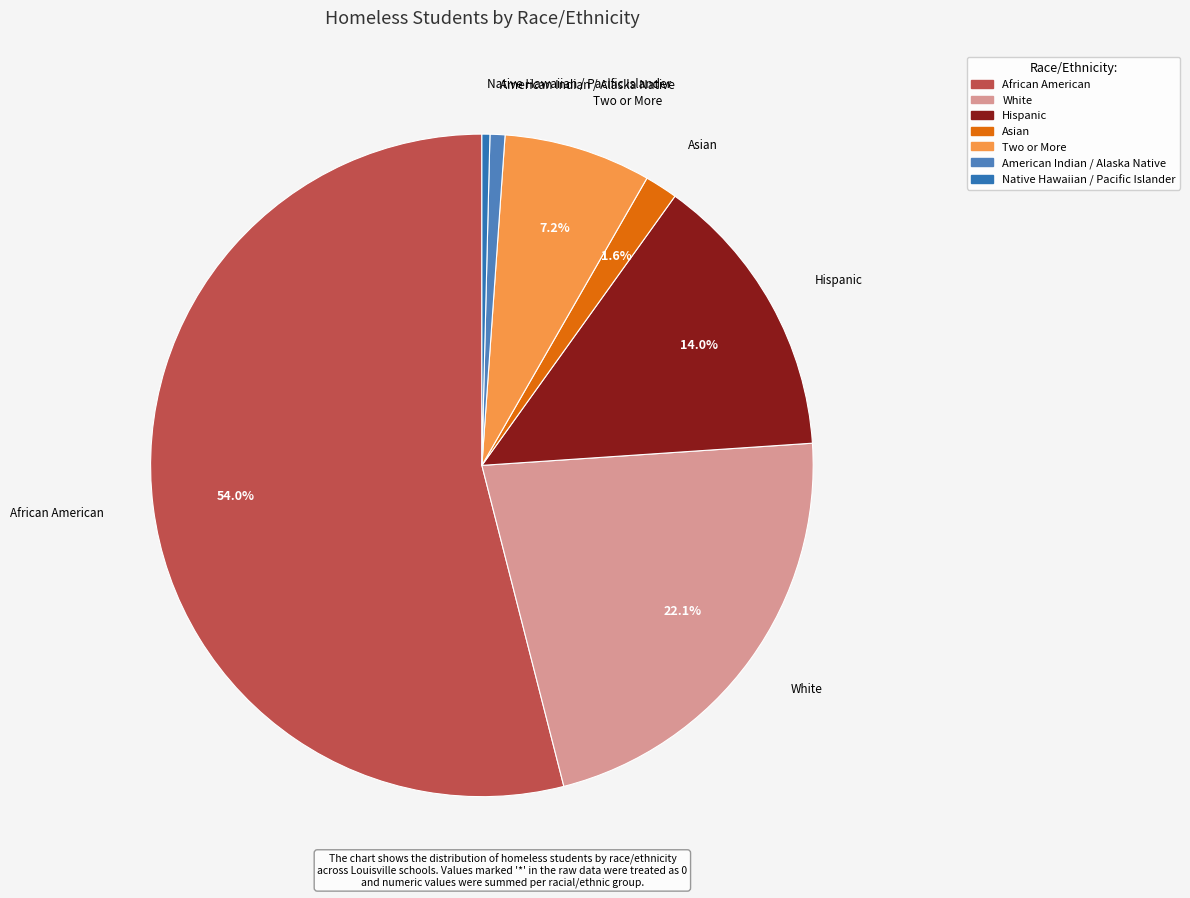

What is the largest slice in the pie chart?

African American